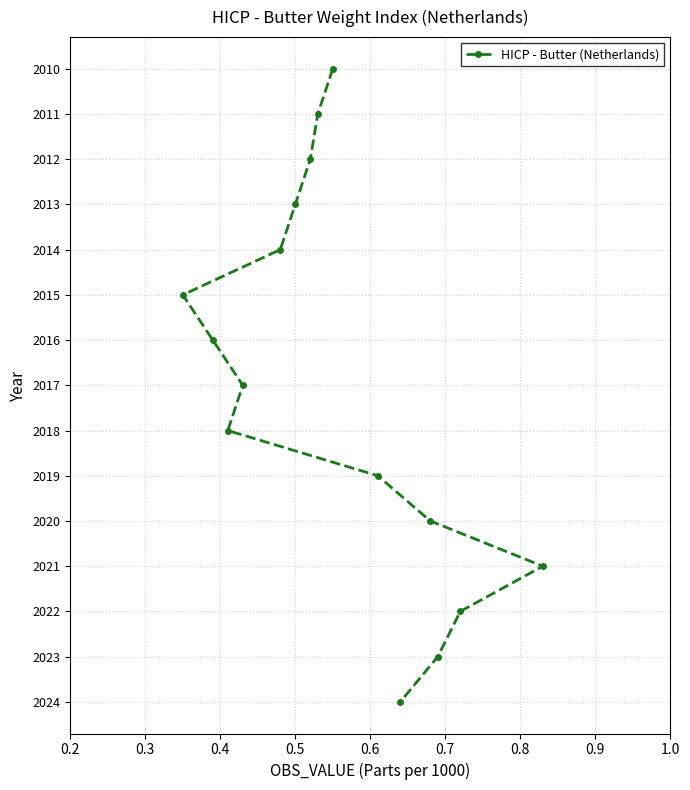

What is the value of the 2nd point from the left?

2016